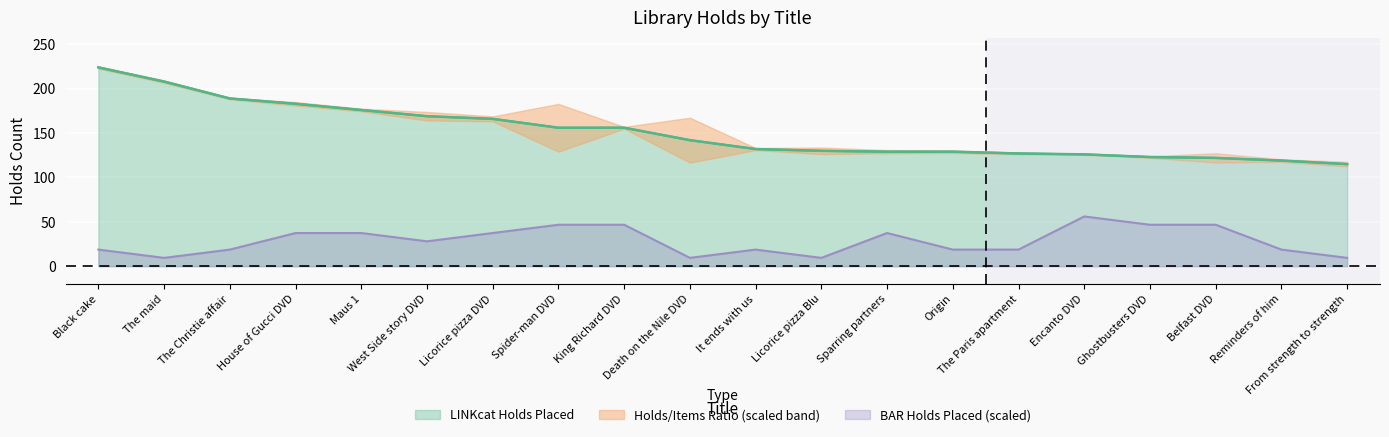

What is the lowest value of the BAR Holds Placed (scaled) series?

9.3